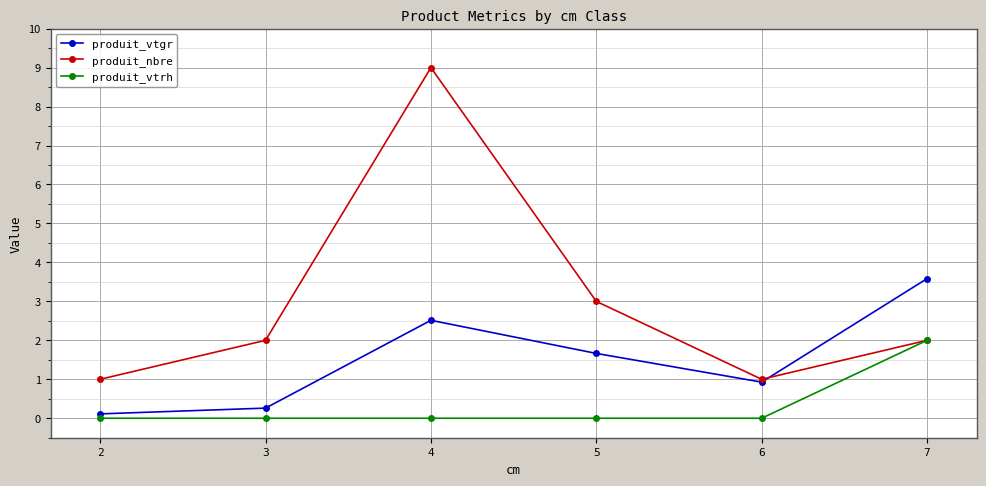

What is the value of the produit_vtgr point at the 4th from the left?

1.7